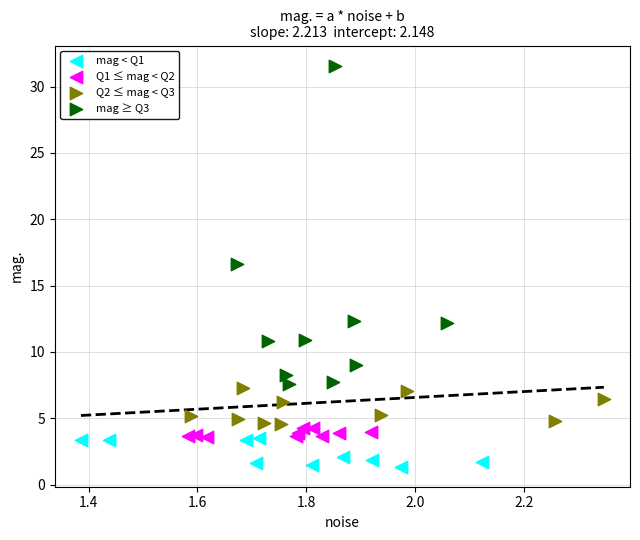

Which series has the largest Y range (max minus min)?

mag ≥ Q3